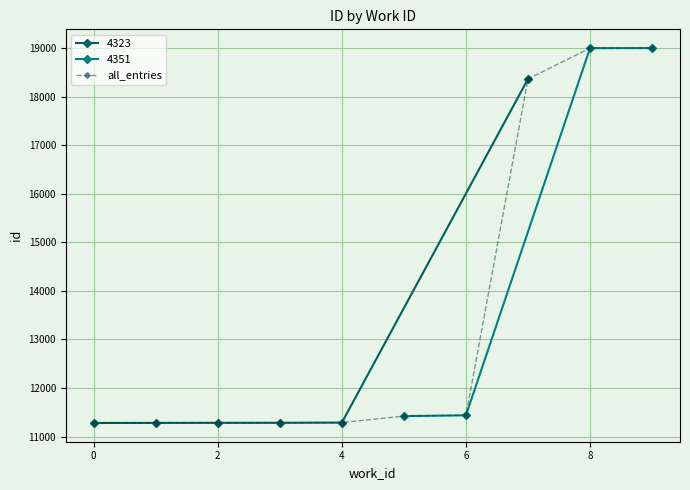

What is the highest value of the all_entries series?

19003